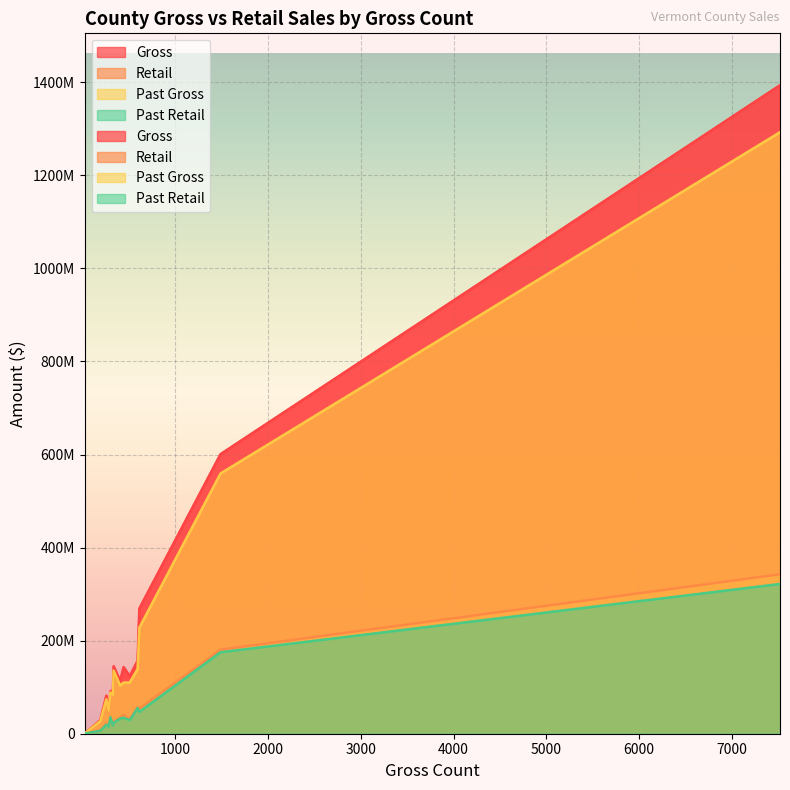

What is the greatest value displayed?

1393796038.3